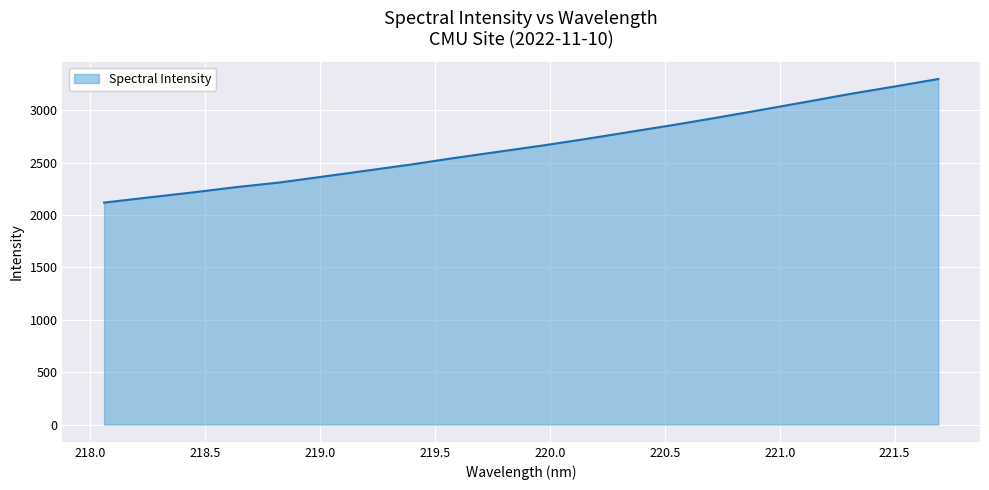

What is the minimum value shown in the chart?

2118.8